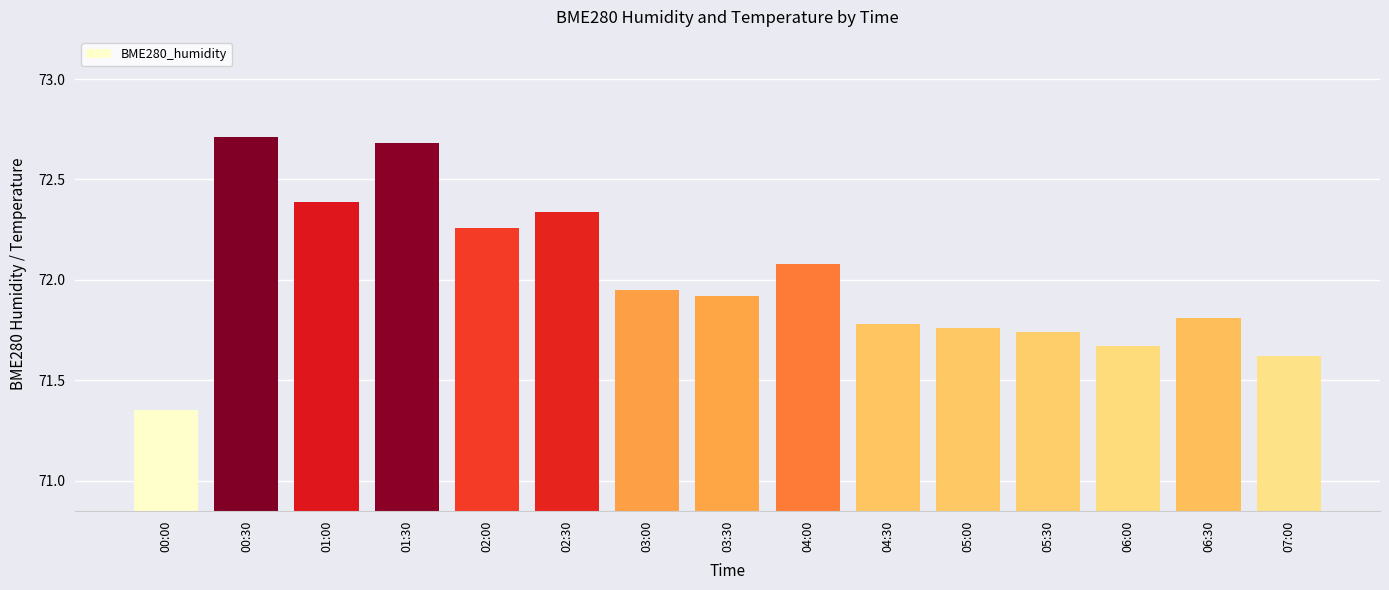

Which category has the lowest value across all series?

00:00